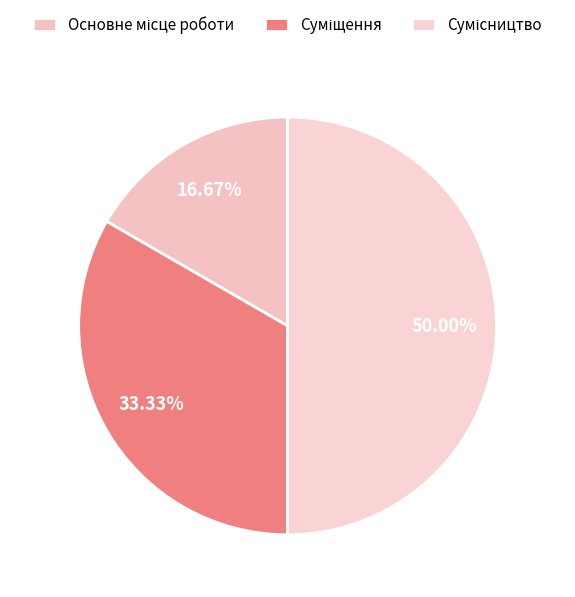

How many segments does this pie chart have?

3